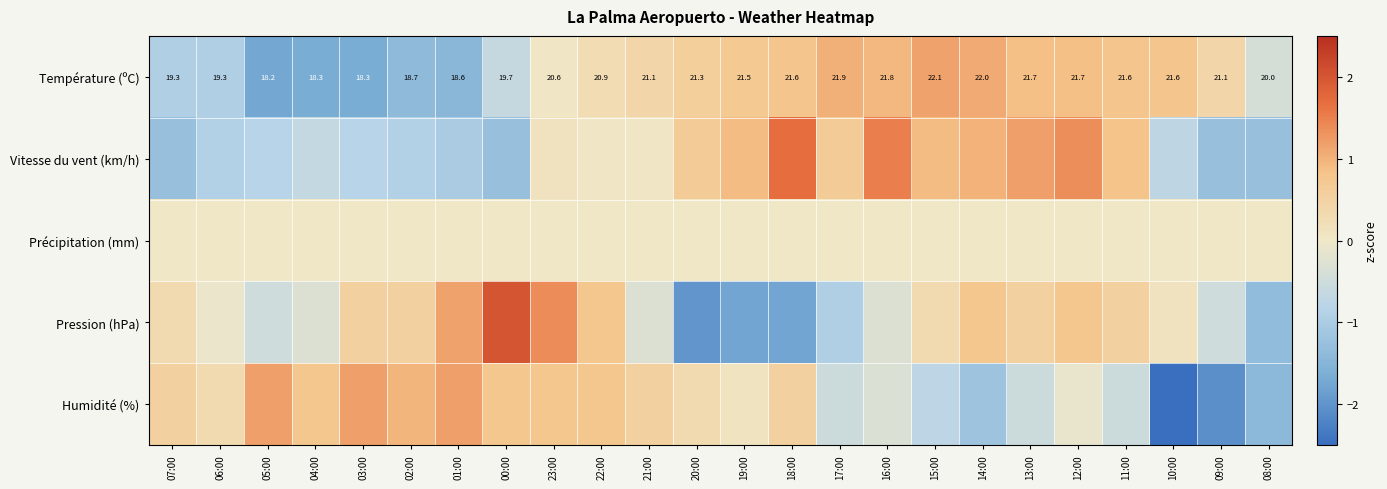

What is the greatest value displayed?

2.0